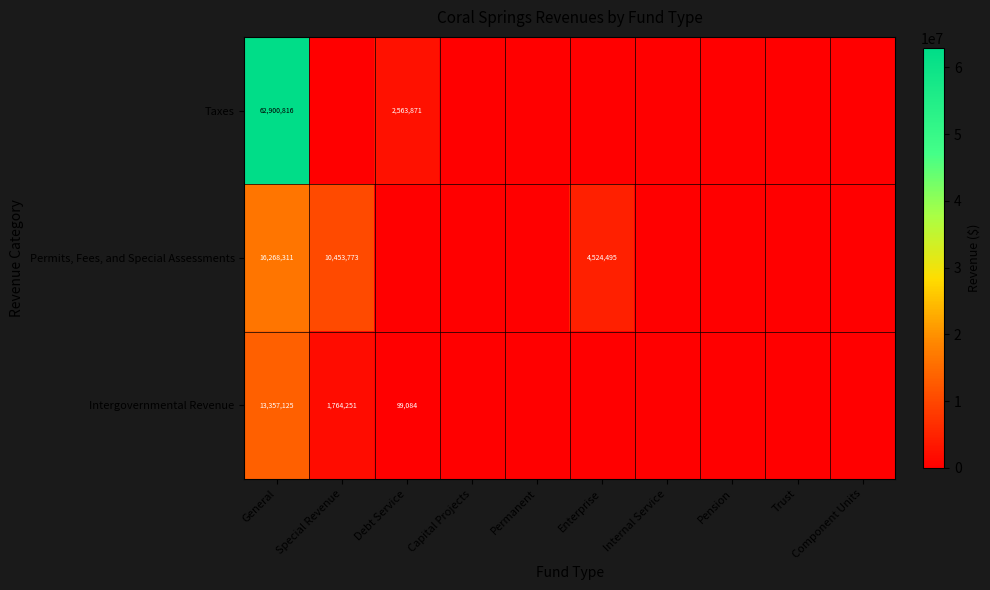

At which category is the sum across all series the highest?

General